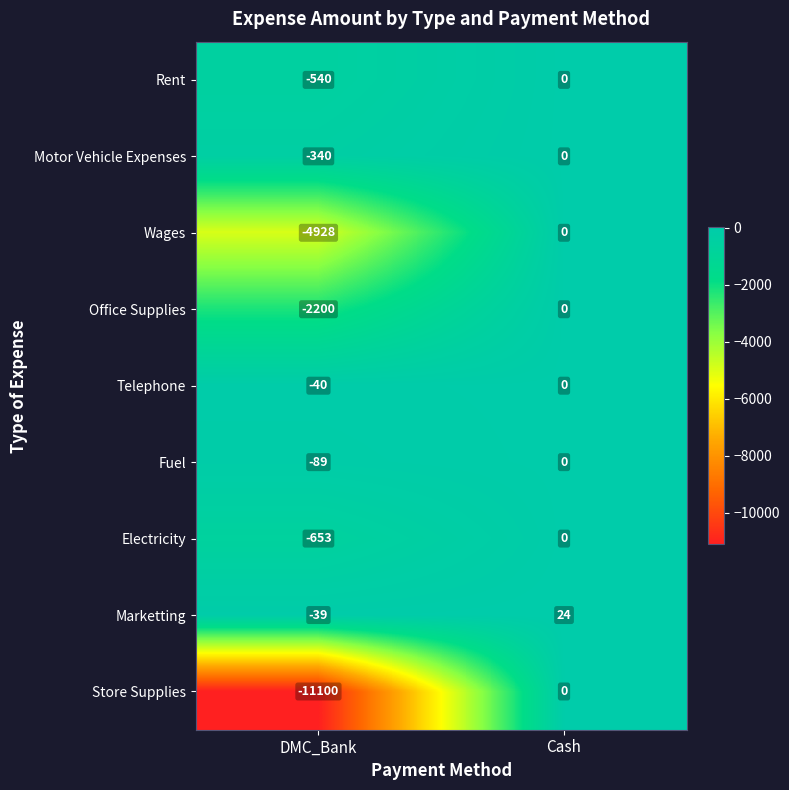

What is the sum of all Office Supplies values?

-2200